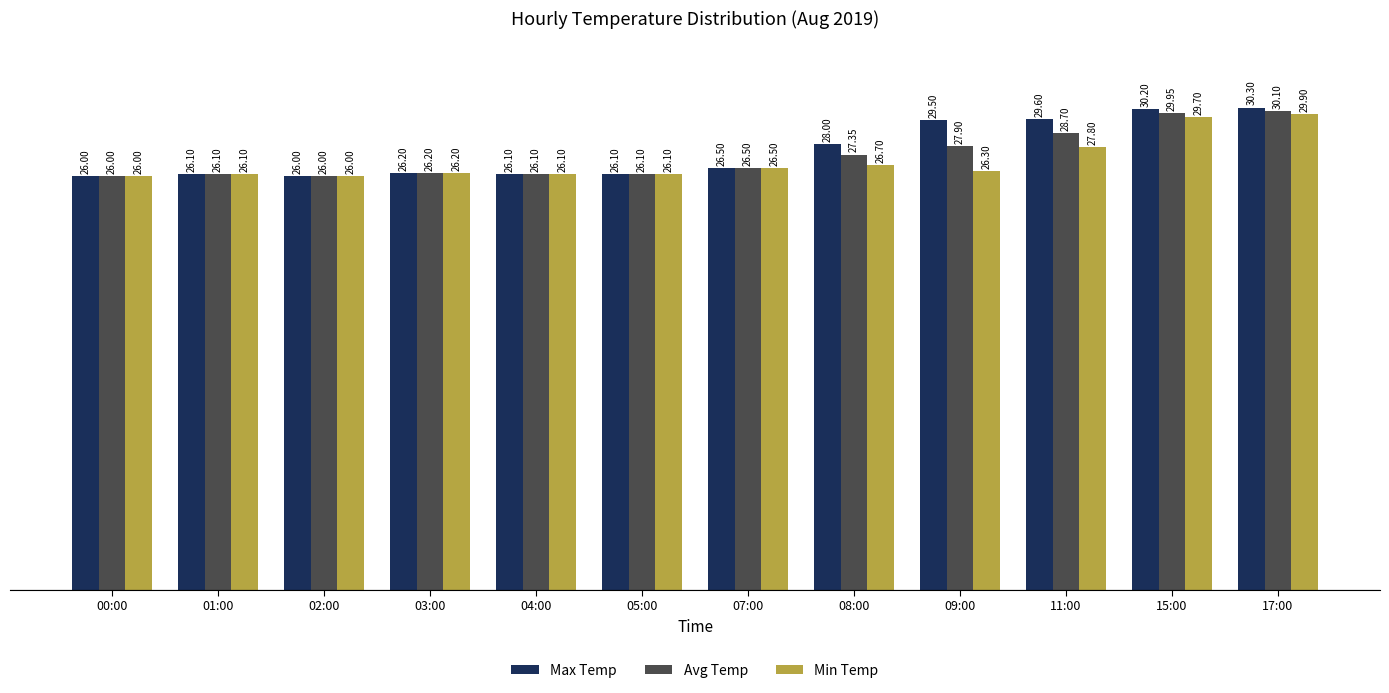

The Avg Temp series shows 39.6 at 17:00. True or false?

False